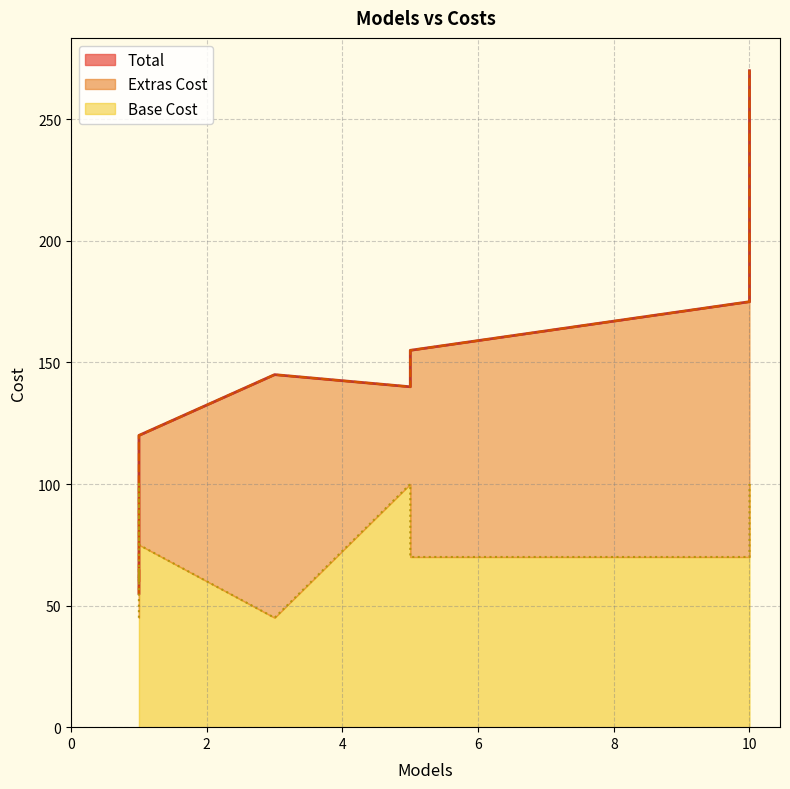

Is the value of Base Cost at 10 greater than the value of Extras Cost at 10?

No